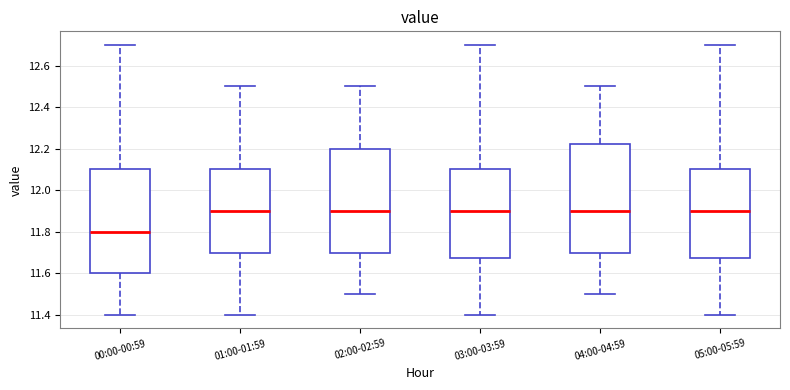

Where is the lower edge of the box for 05:00-05:59 on the y-axis? The values are not printed on the chart, so give them approximately, as read against the axis.

11.68